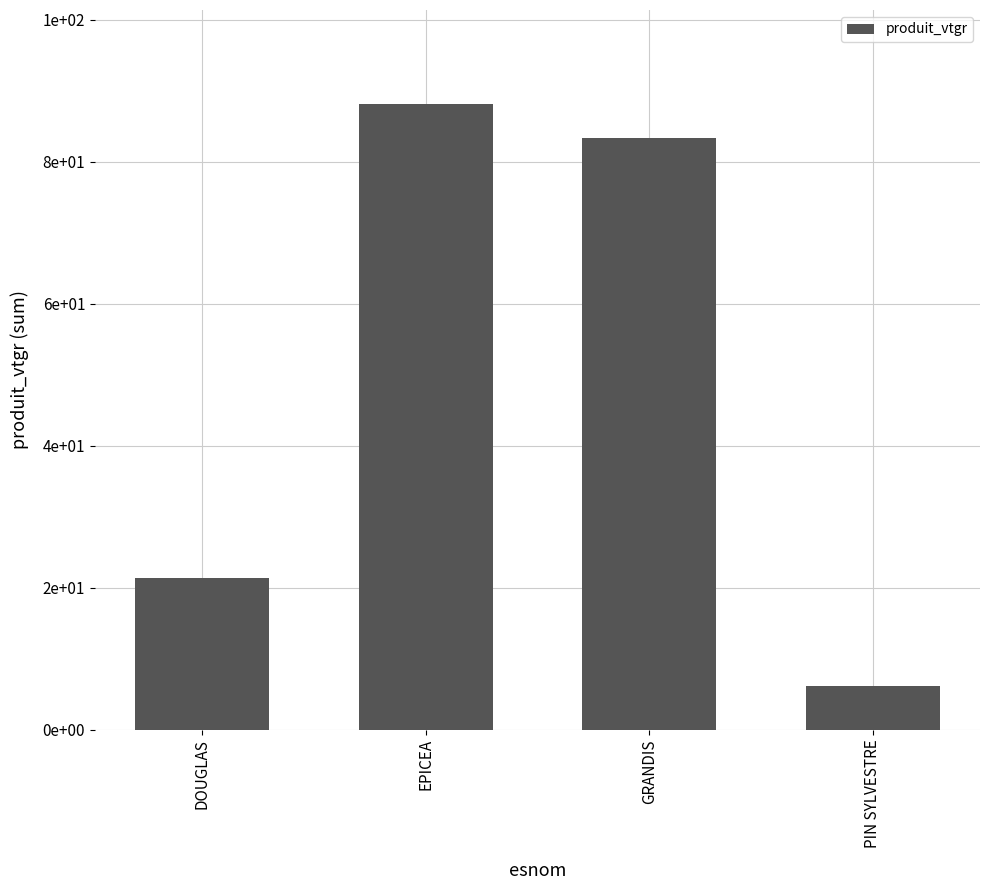

Are the bars horizontal?

No